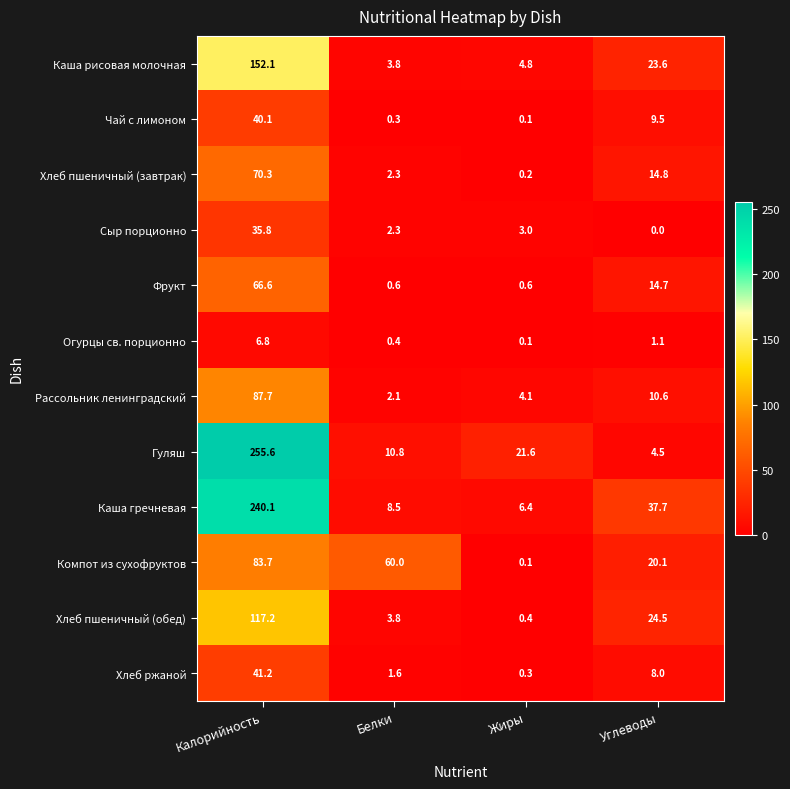

What value does the Хлеб пшеничный (завтрак) series have at Калорийность?

70.3